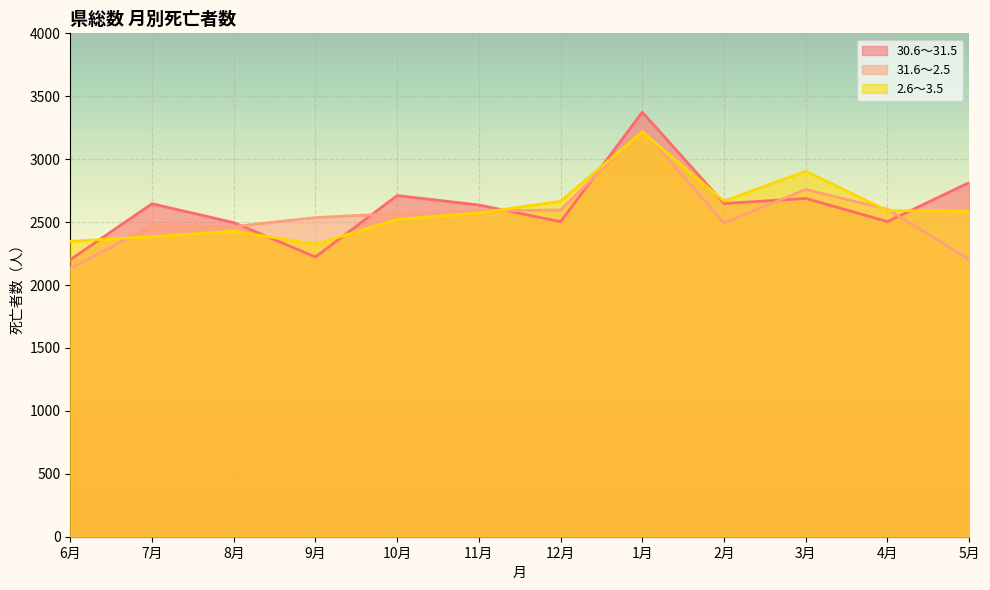

At which category does 30.6～31.5 reach its first local valley?

9月